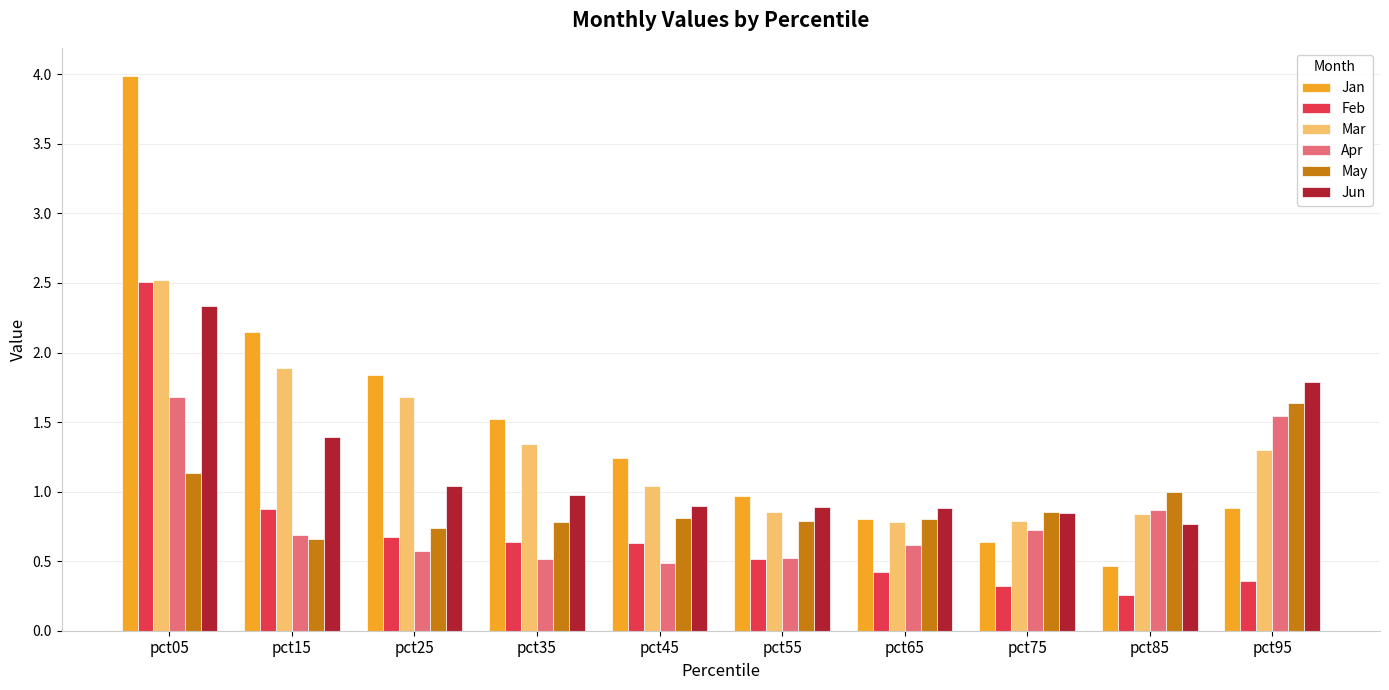

What is the greatest value displayed?

4.0